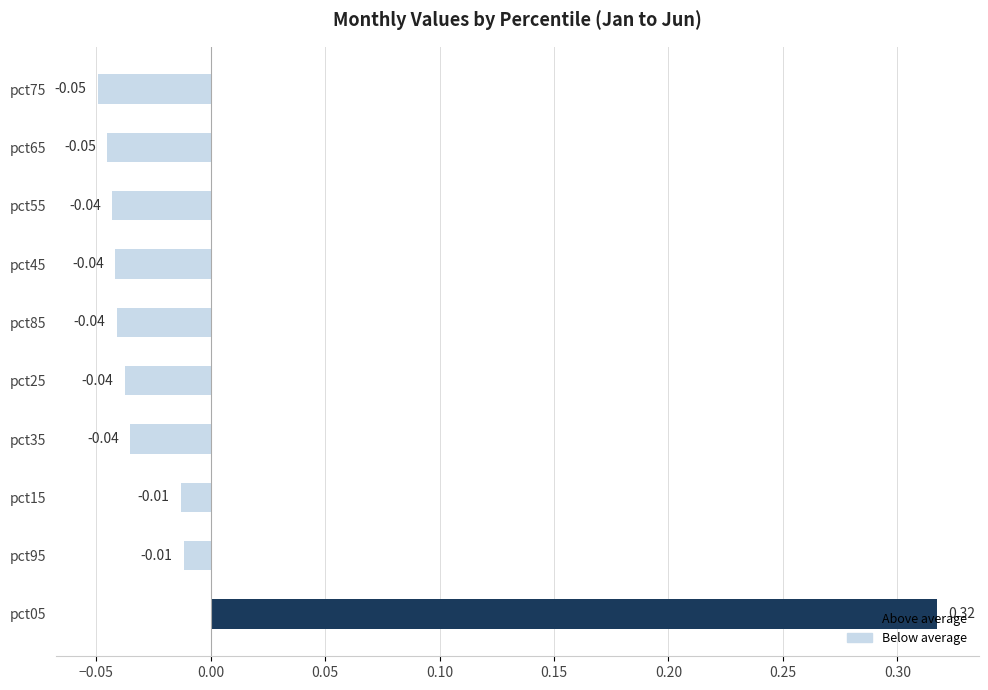

Which has a higher value, pct75 or pct35?

pct35